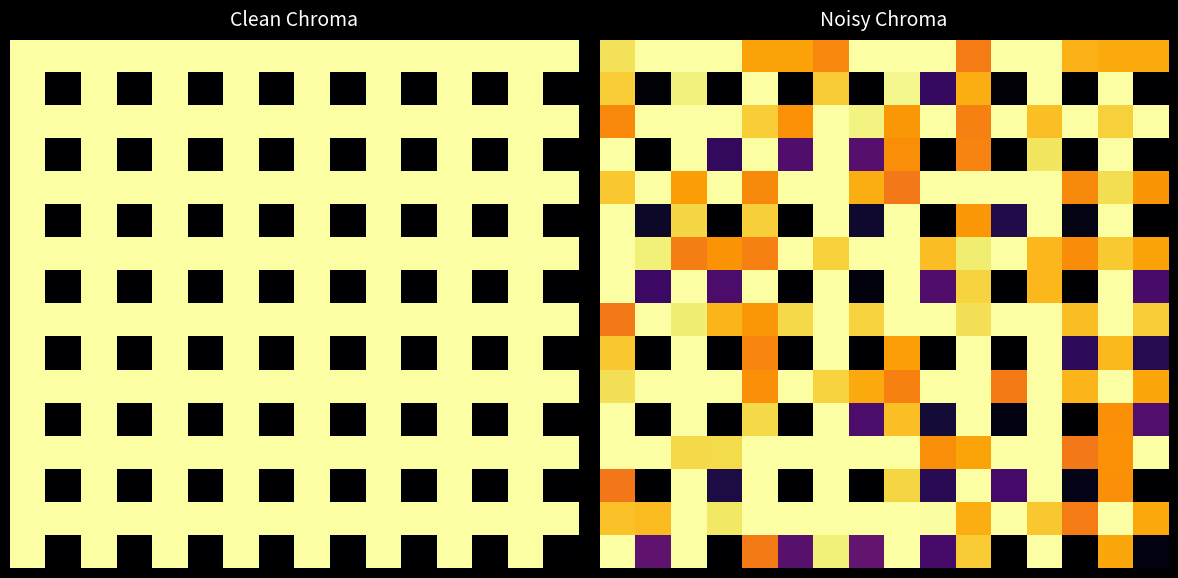

What is the difference between the highest and lowest values at 7?

1.0